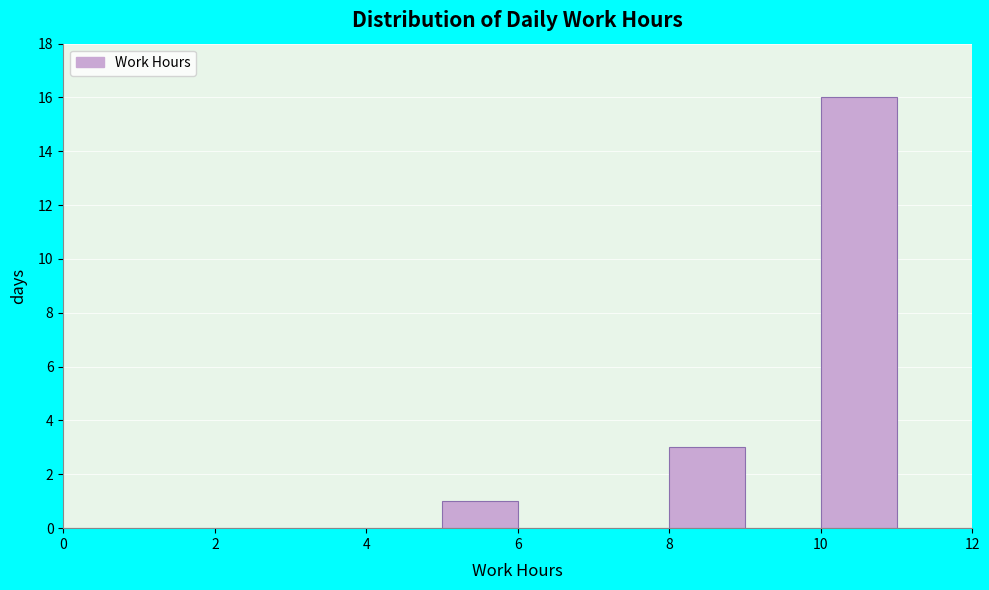

Reading left to right, transcribe this chart: for each bar, give the range it covers on the x-axis and its height. The values are not printed on the chart, so give them approximately, as read against the axis.

0 to 1: 0
1 to 2: 0
2 to 3: 0
3 to 4: 0
4 to 5: 0
5 to 6: 1
6 to 7: 0
7 to 8: 0
8 to 9: 3
9 to 10: 0
10 to 11: 16
11 to 12: 0